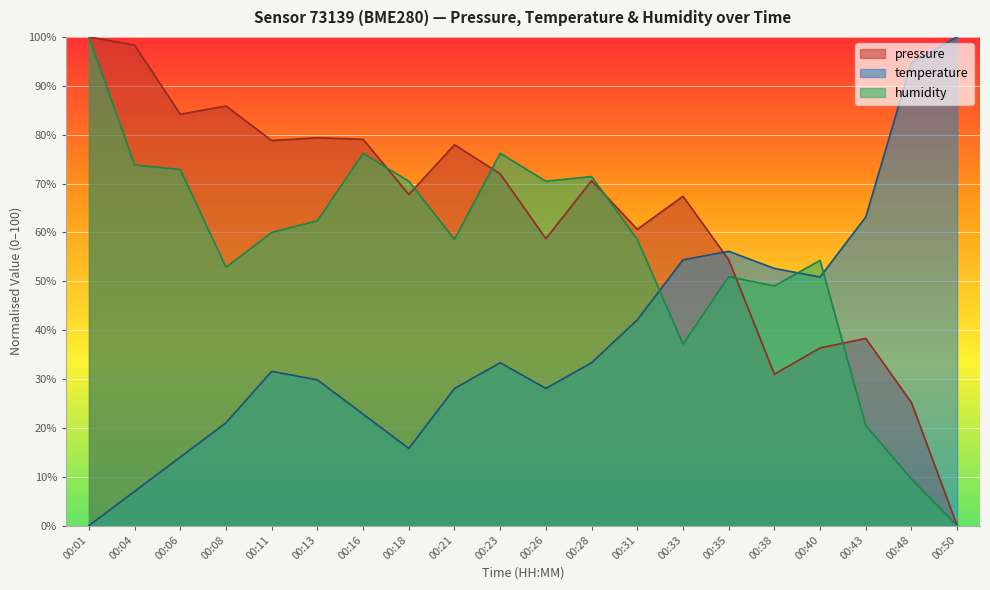

What are all the series names shown in the legend?

pressure, temperature, humidity